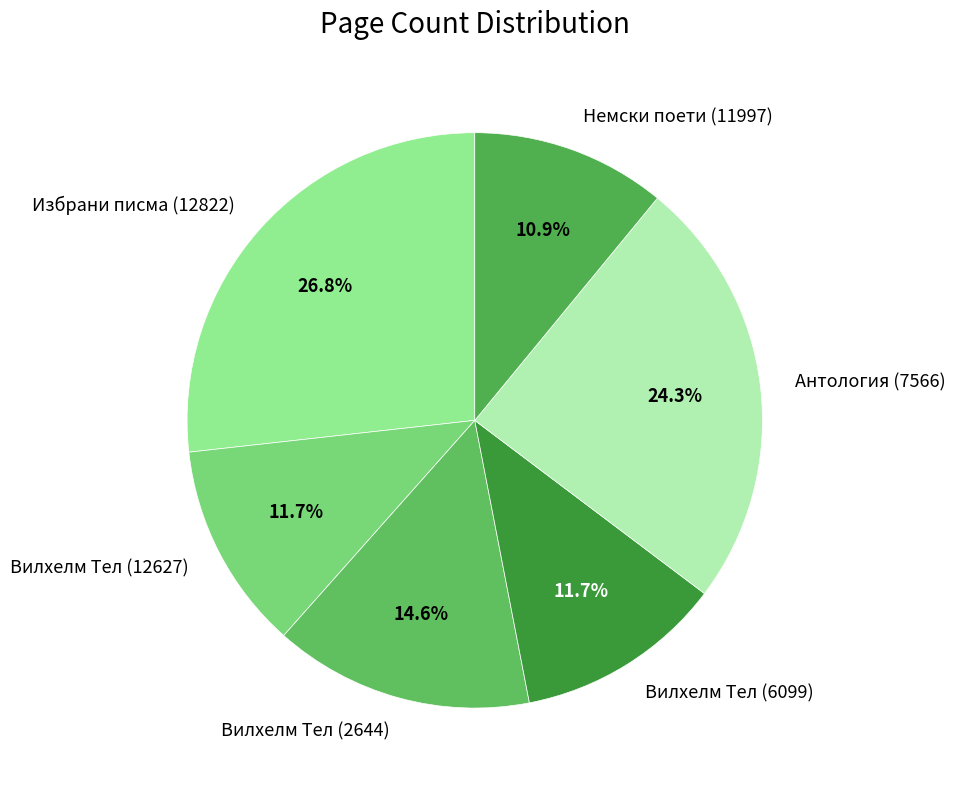

Does Вилхелм Тел (6099) represent more than half of the total?

No